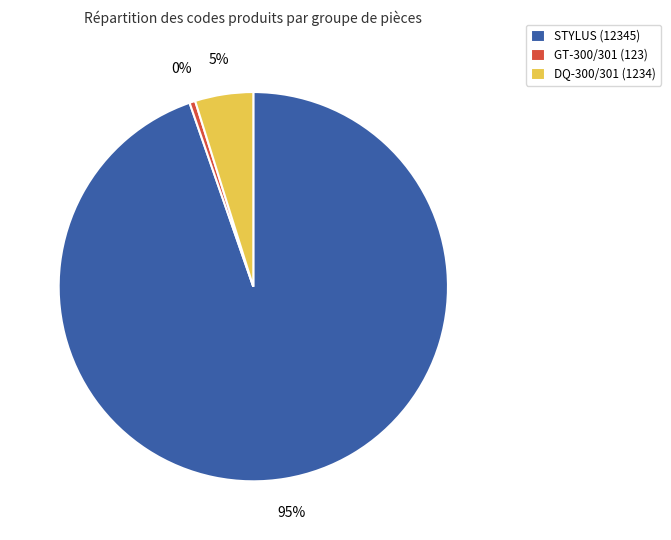

Is it true that STYLUS (12345) is 99% of the pie?

False